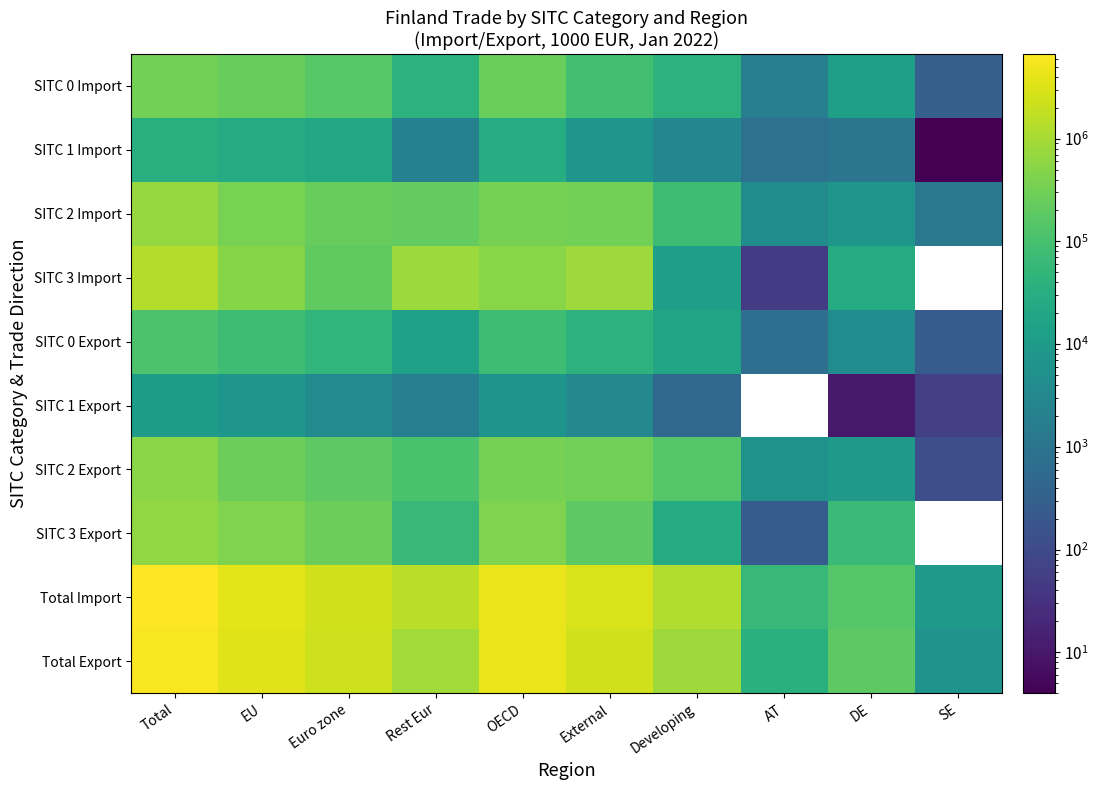

True or false: SITC 1 Export has a value of 10681.0 at Total.

True